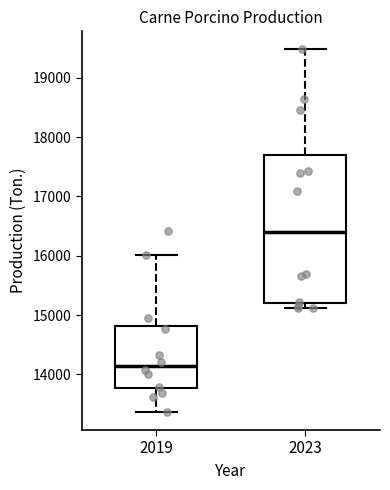

Which box is the tallest, from its lower edge to its upper edge?

2023